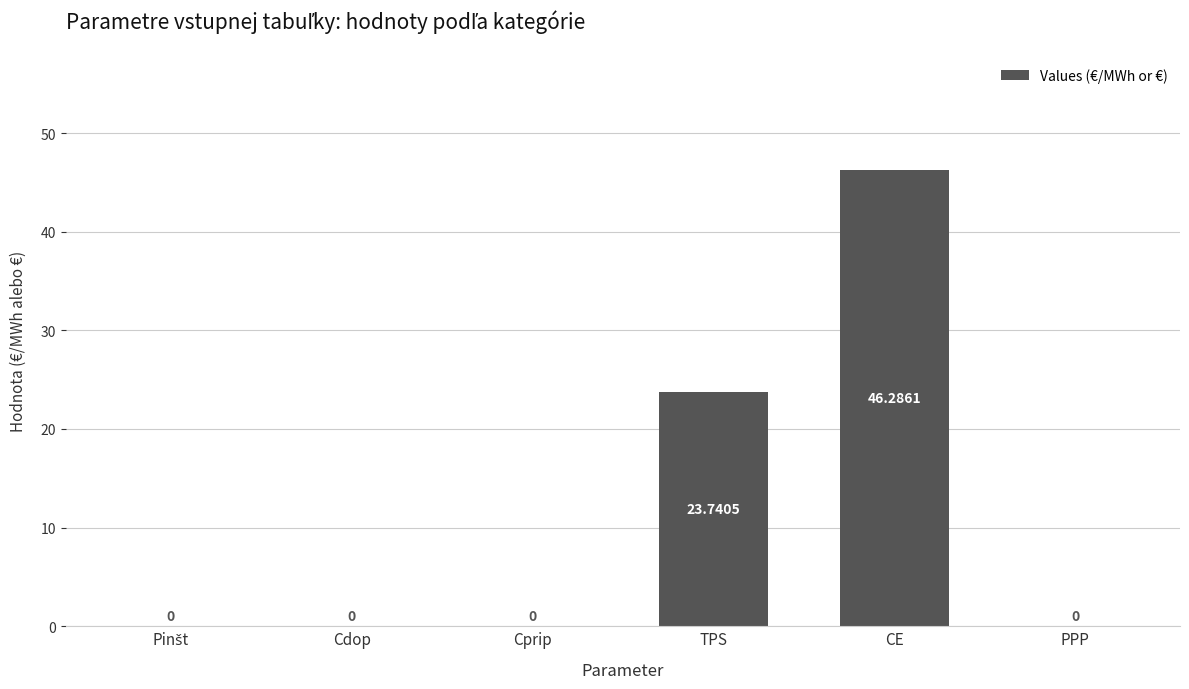

What is the sum of all values?

70.0